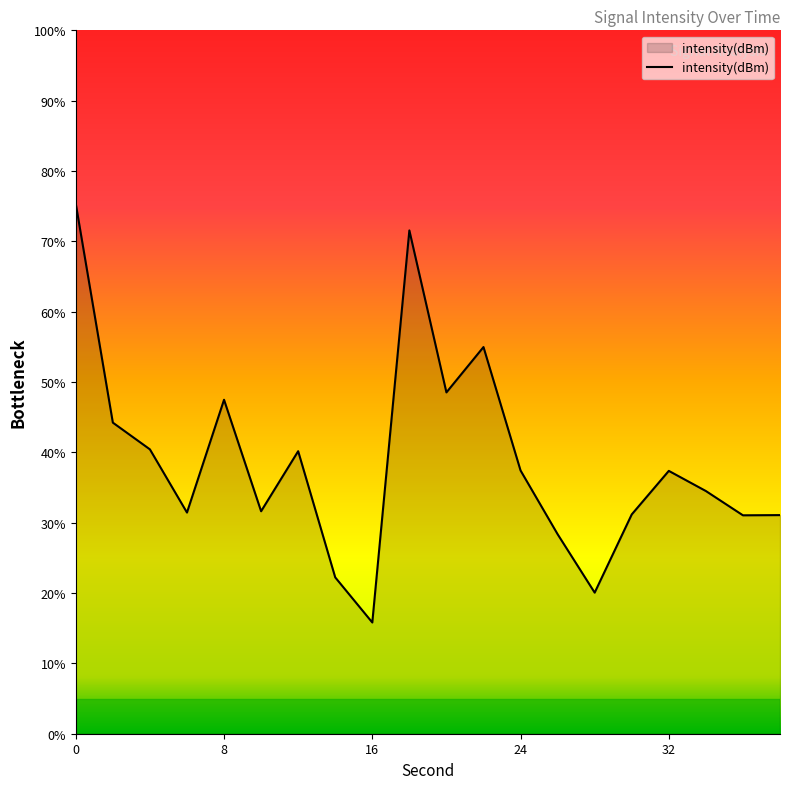

What is the difference between the maximum and minimum values?

59.5